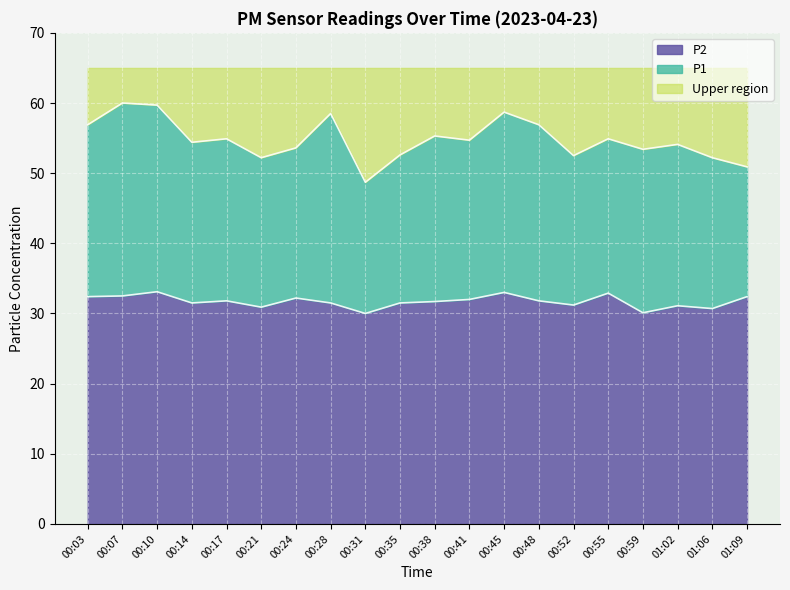

What is the difference between the maximum and second lowest values in the P2 series?

3.0